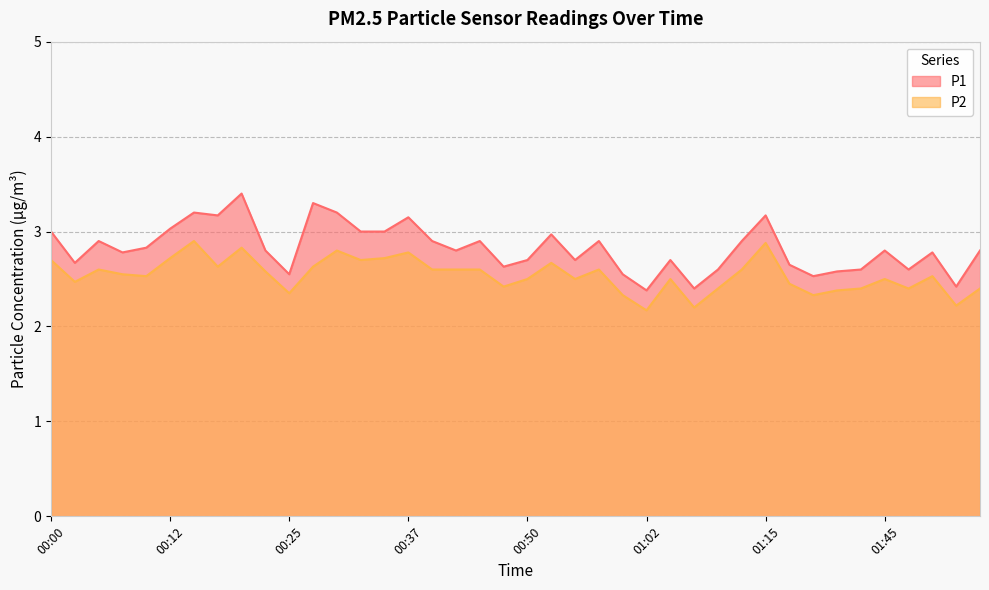

List the labels in order of P1 value, largest first.

00:20, 00:27, 00:15, 00:30, 00:17, 01:15, 00:37, 00:12, 00:00, 00:32, 00:35, 00:52, 00:05, 00:40, 00:45, 00:57, 01:12, 00:10, 00:22, 00:42, 01:45, 01:55, 00:07, 01:50, 00:50, 00:55, 01:05, 00:02, 01:23, 00:47, 01:10, 01:42, 01:48, 01:39, 00:25, 01:00, 01:34, 01:53, 01:07, 01:02